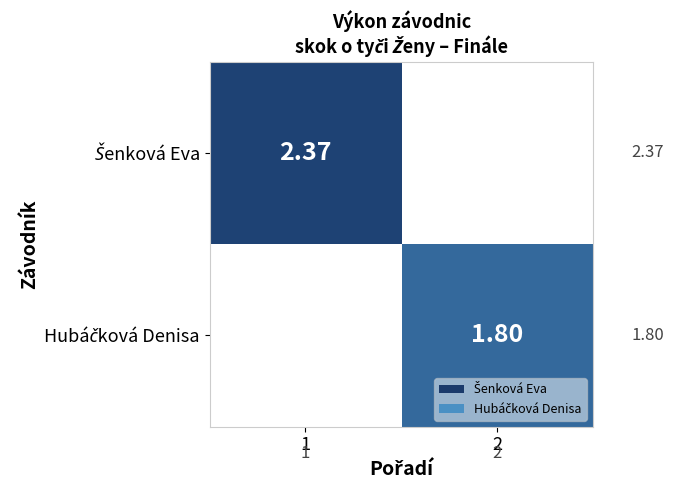

What is the sum of all Hubáčková Denisa values?

1.8